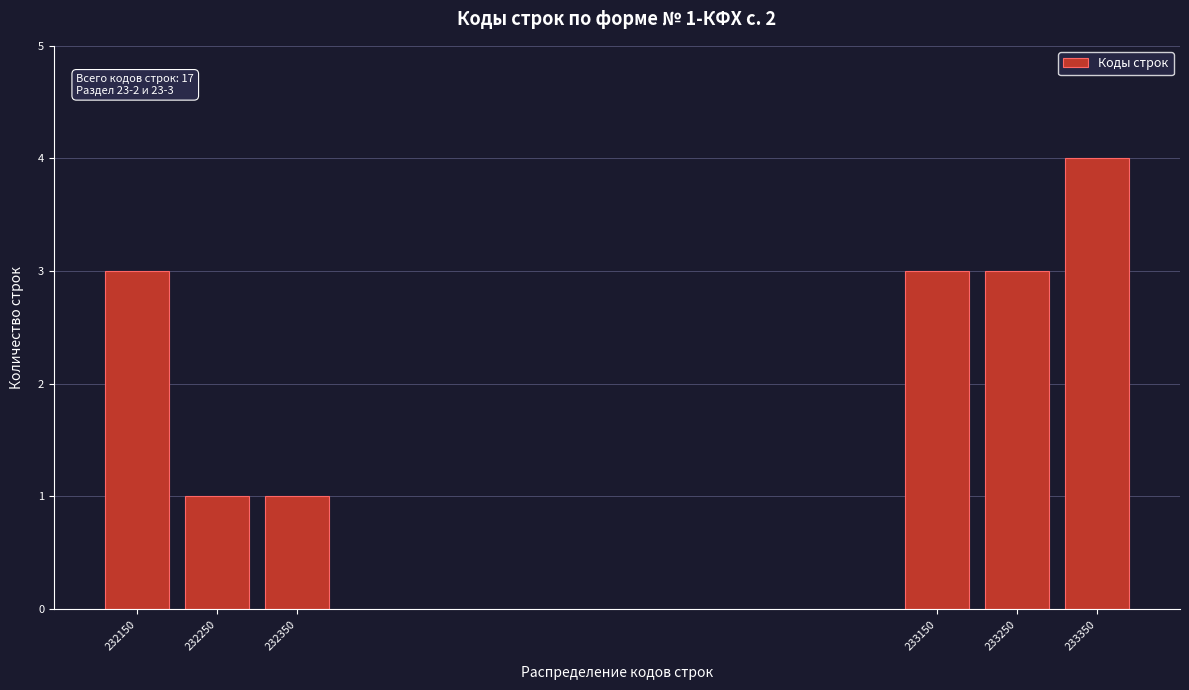

Reading left to right, list all the values displayed in this chart.

3	1	1	3	3	4